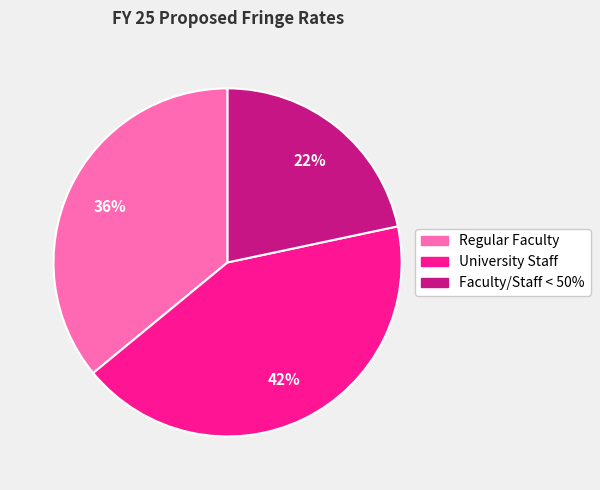

How many slices are in this pie chart?

3